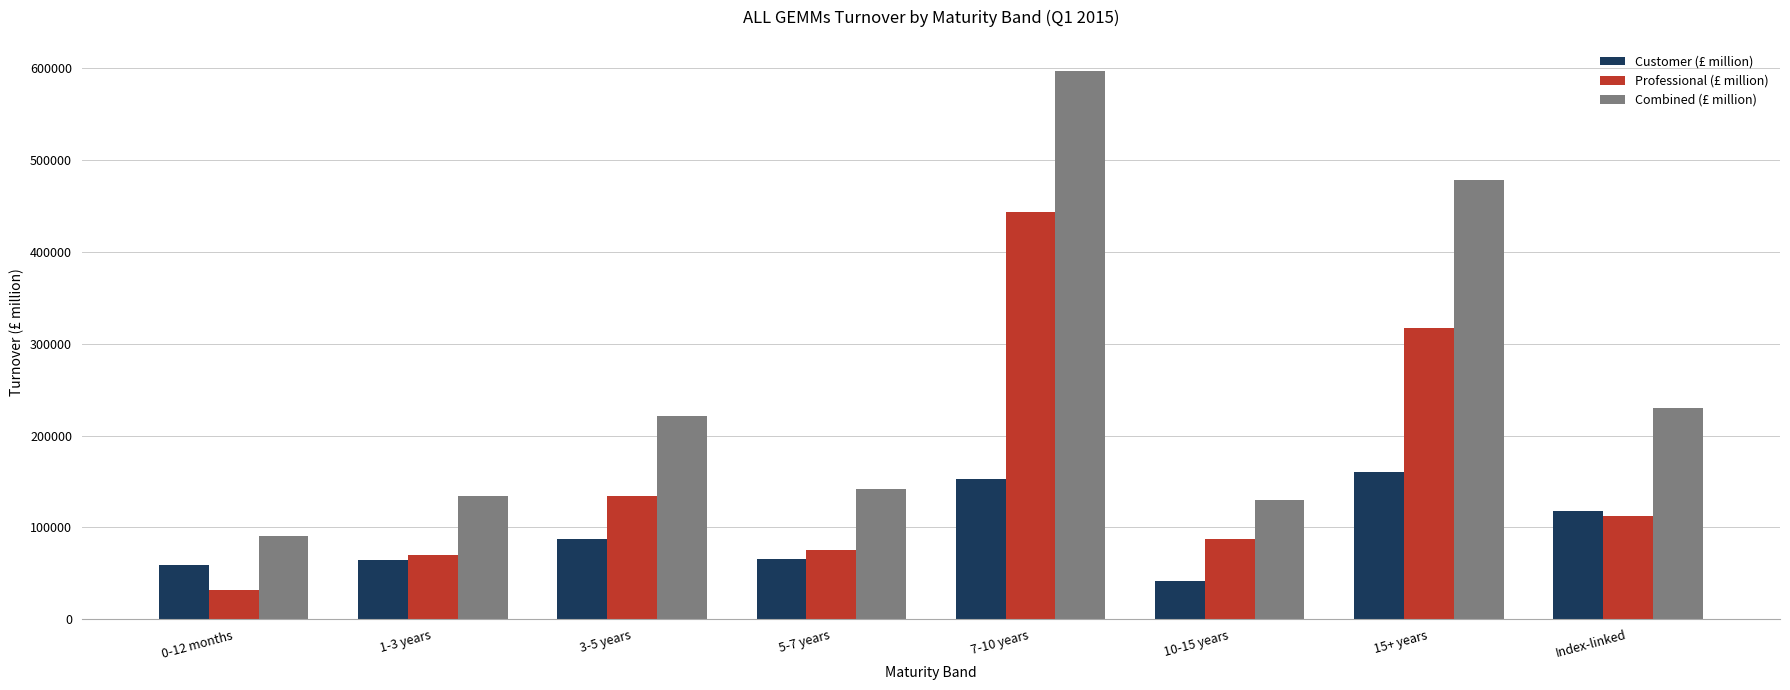

Which series has the largest range (max minus min)?

Combined (£ million)